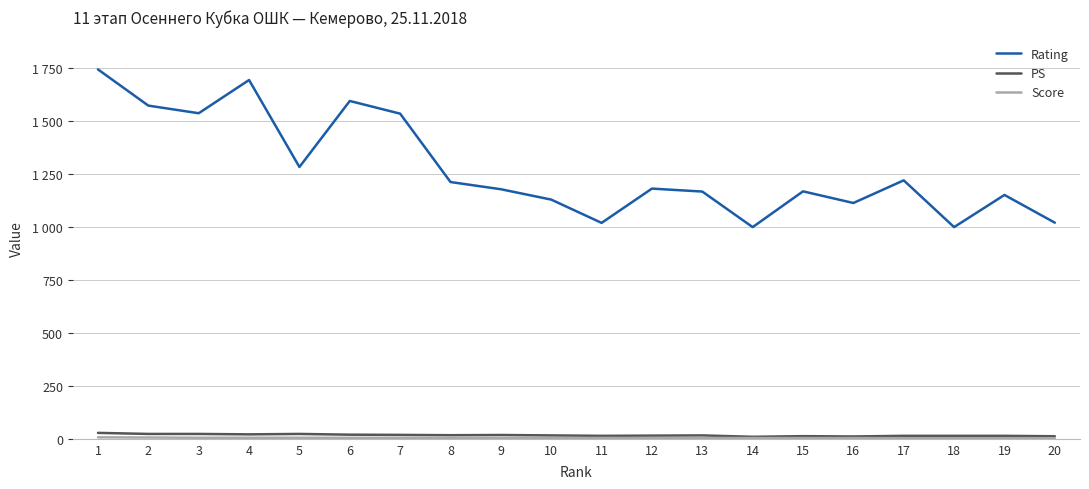

True or false: Rating and PS cross at least once.

False